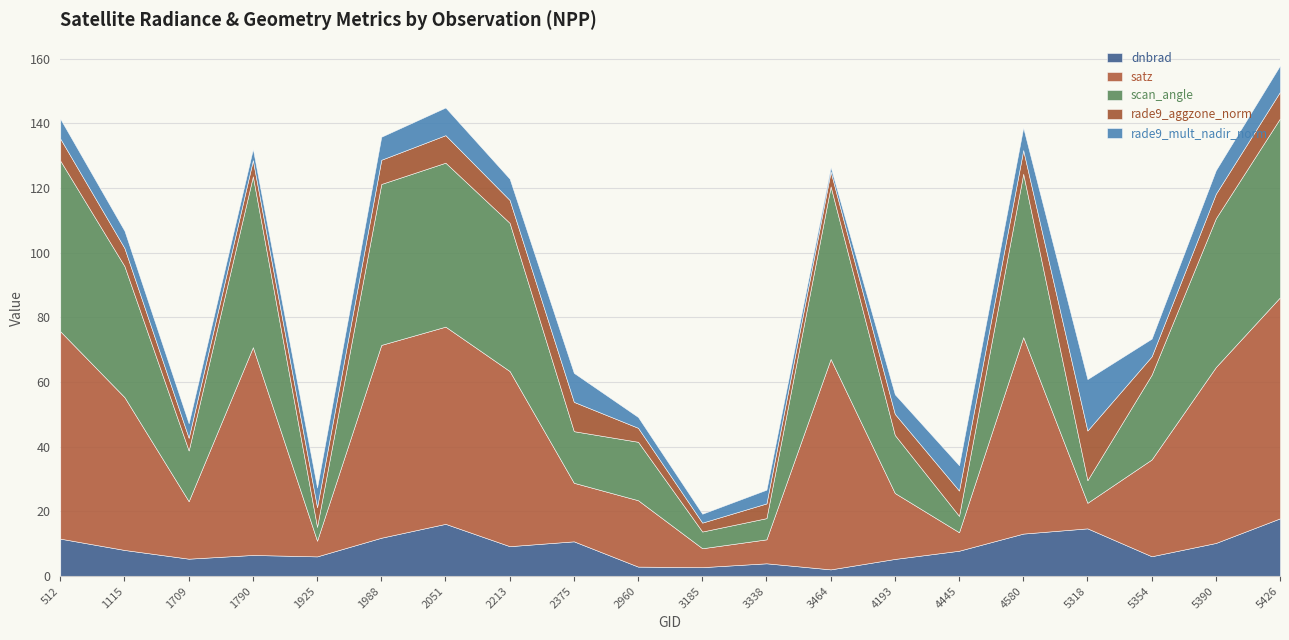

What is the sum of all rade9_aggzone_norm values?

134.3